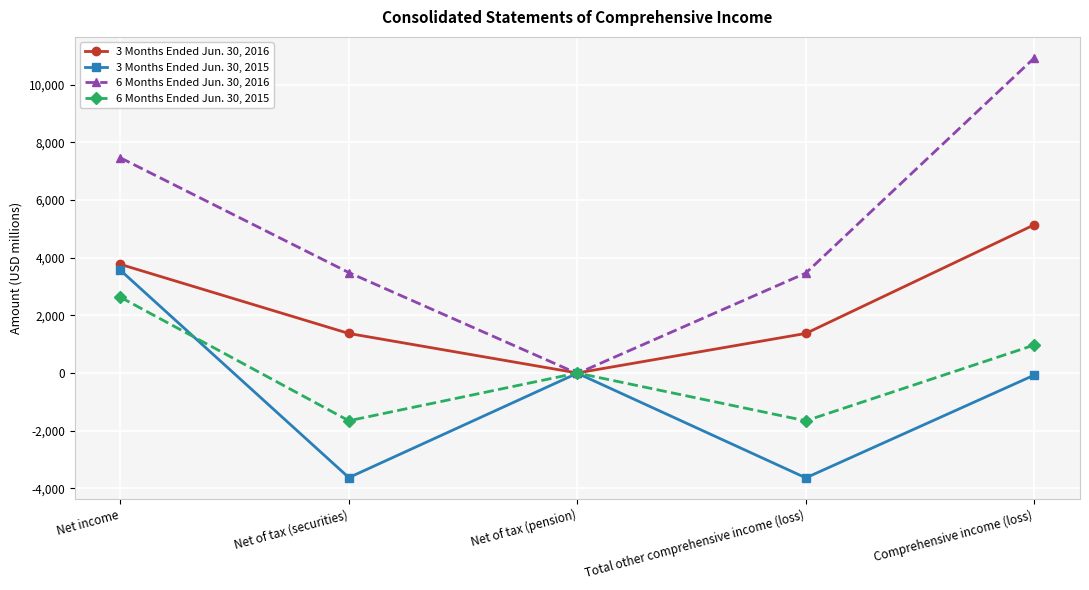

What is the maximum value for 6 Months Ended Jun. 30, 2016?

10930